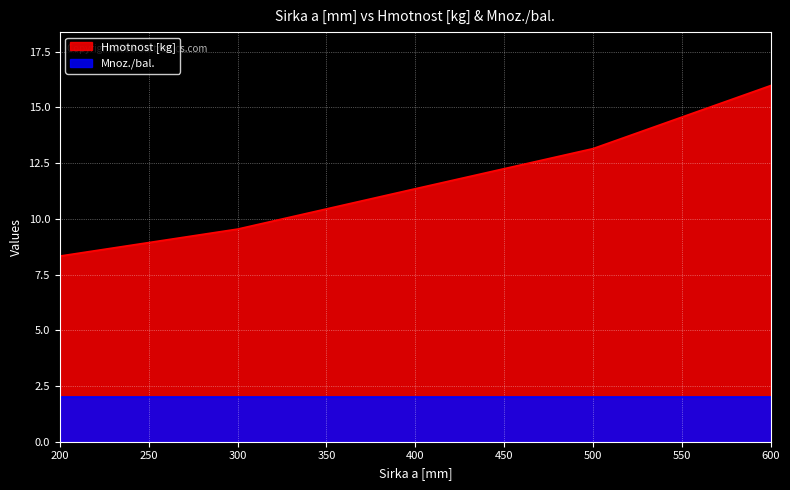

List the labels in order of value, smallest first.

200, 300, 400, 500, 600